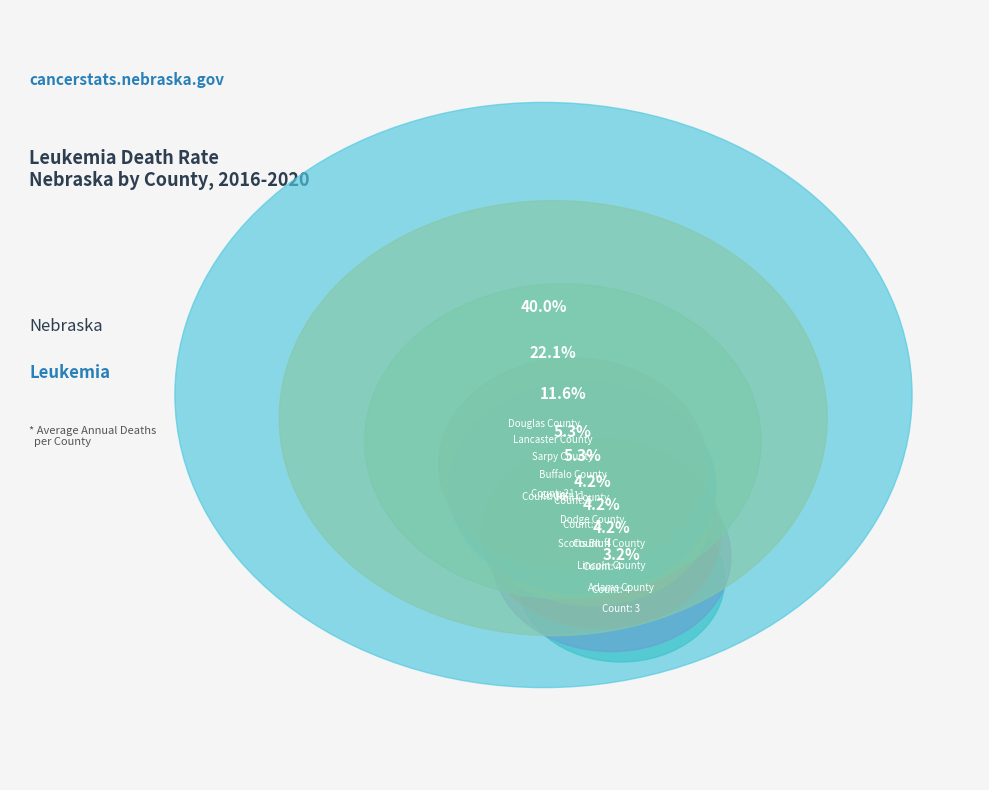

What is the ratio of the value at Buffalo County to the value at Hall County?

1.0